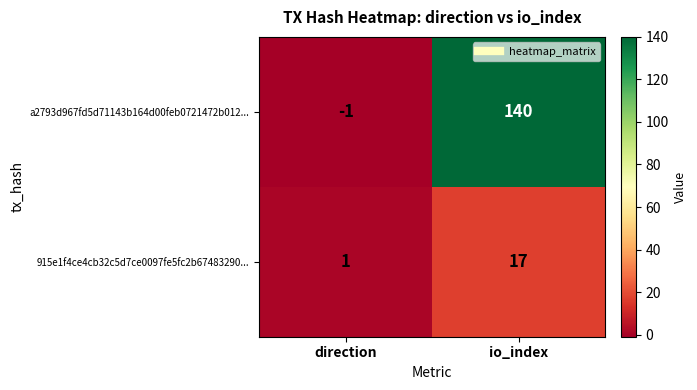

True or false: 915e1f4ce4cb32c5d7ce0097fe5fc2b67483290... has a value of 17 at io_index.

True